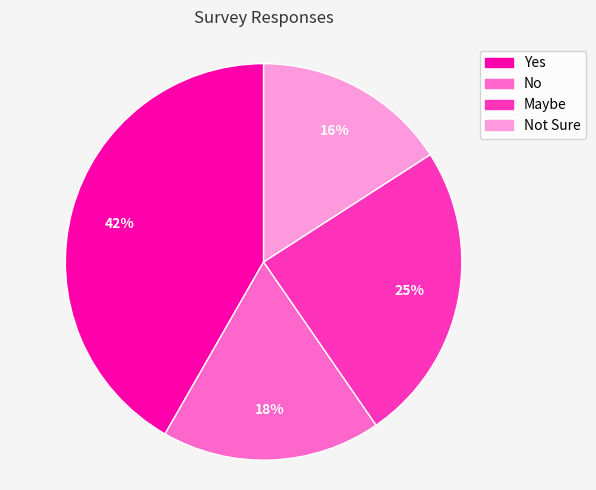

To the nearest percent, what is the average slice percentage?

25%